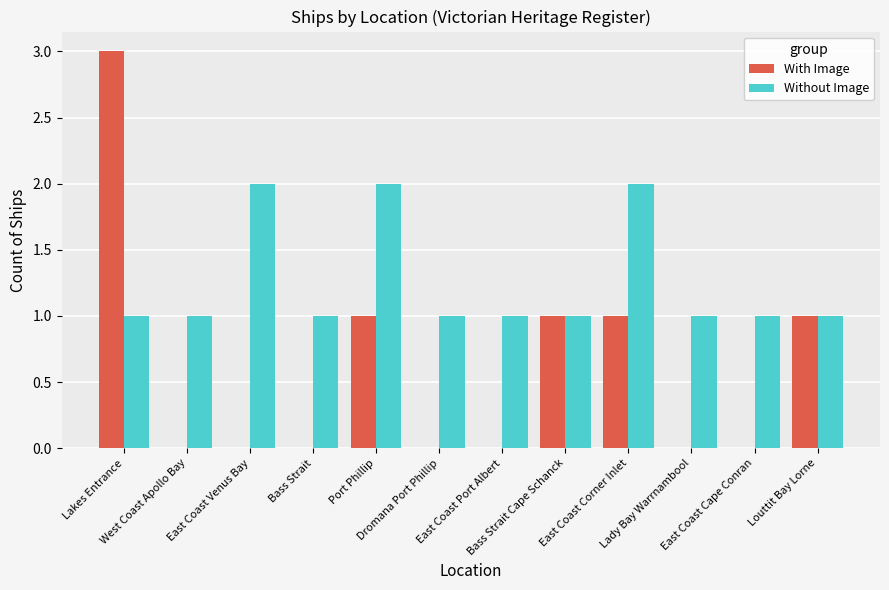

Which series has the largest range (max minus min)?

With Image